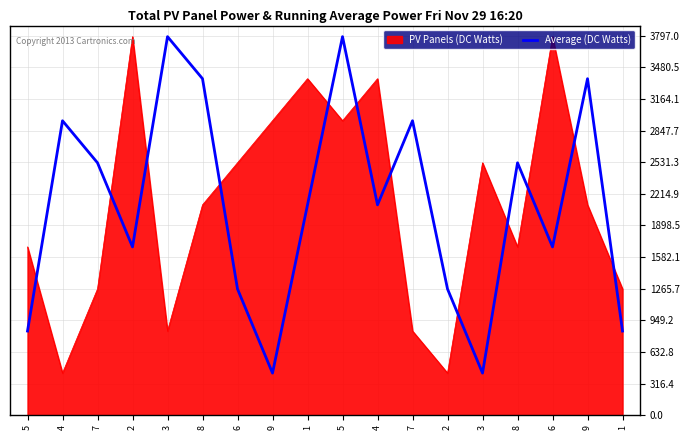

Does the chart have visible grid lines?

Yes